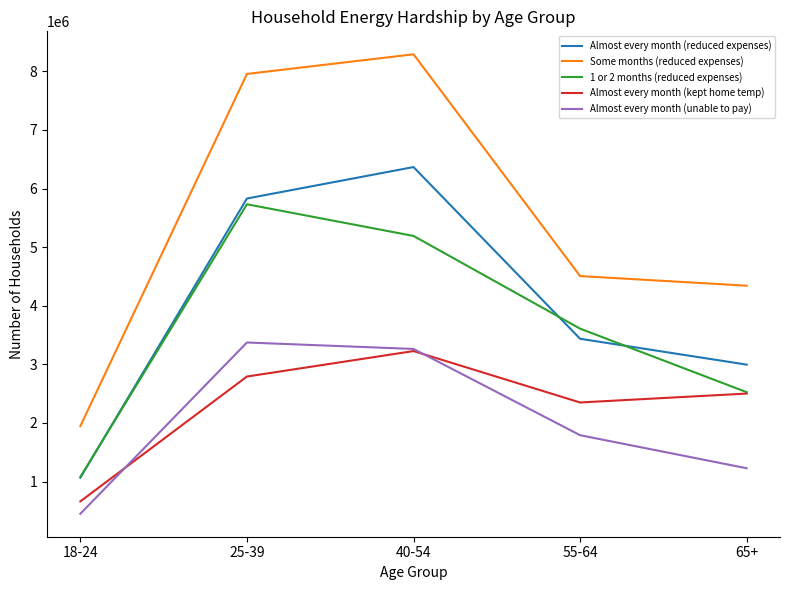

What is the difference between the Almost every month (unable to pay) values at 55-64 and 18-24?

1340353